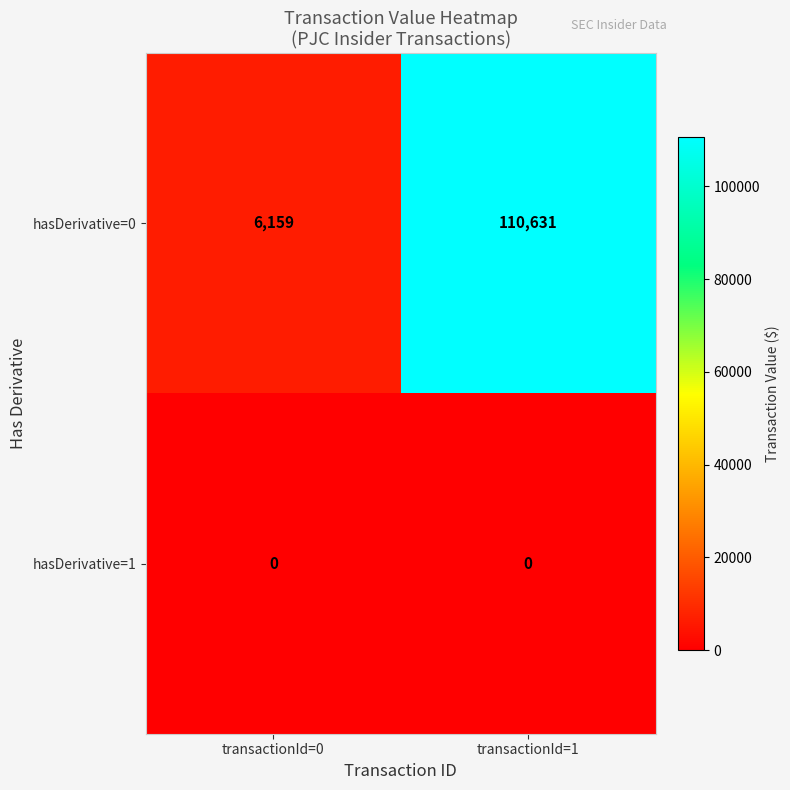

Which series changed the most between transactionId=0 and transactionId=1?

hasDerivative=0